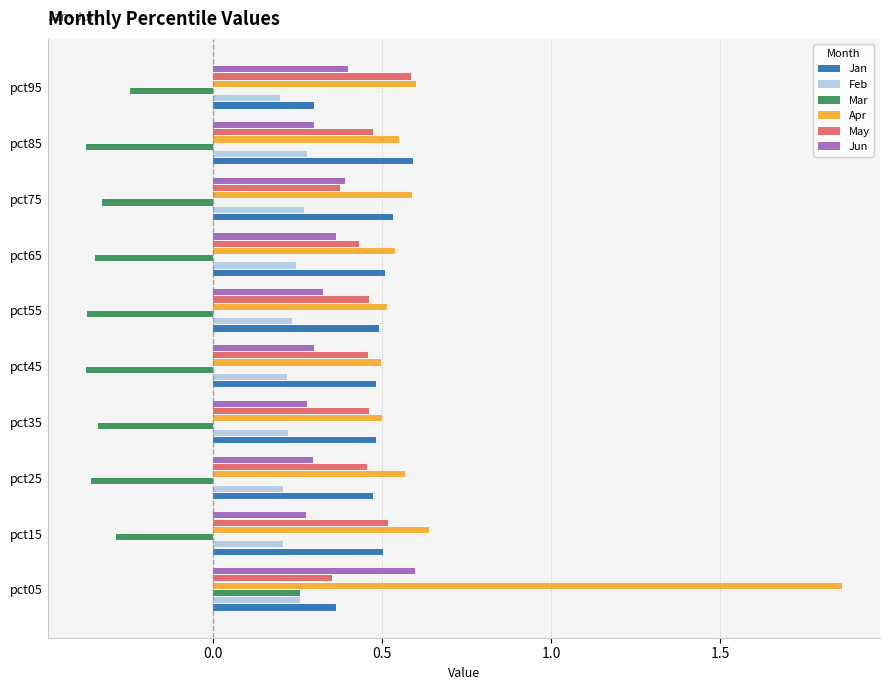

Count the May values in the range 0 to 1.

10